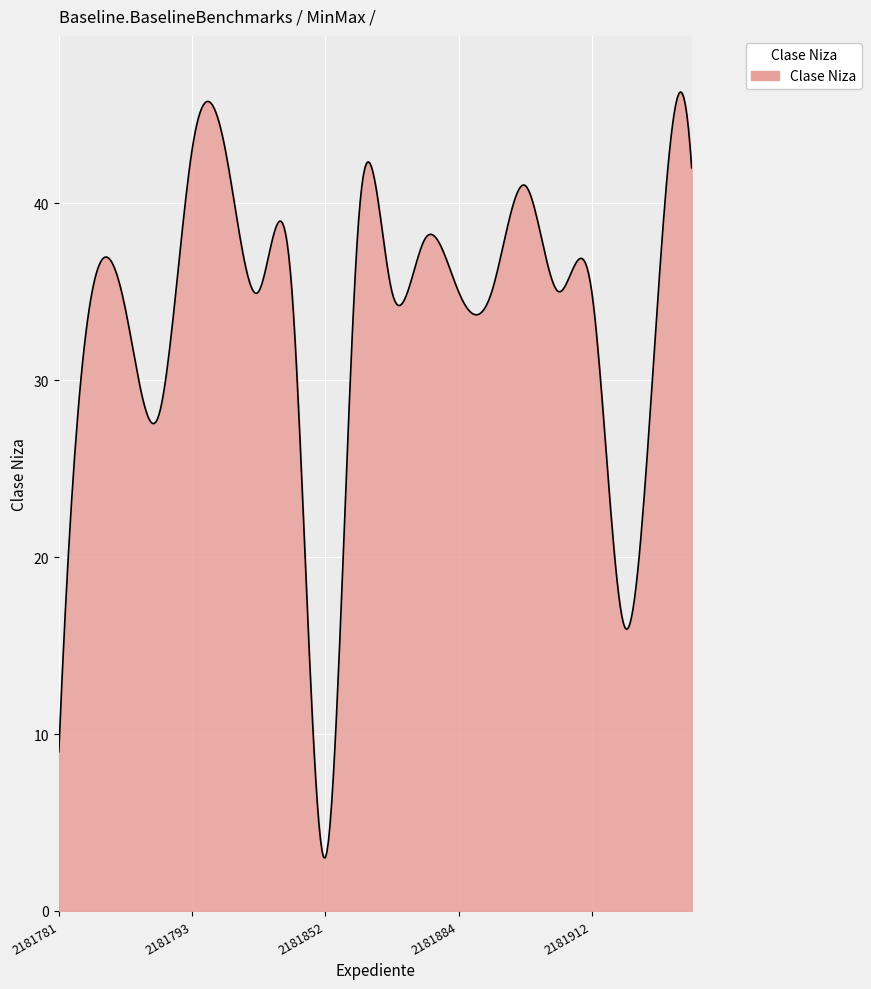

What is the difference between the maximum and minimum values?

43.3